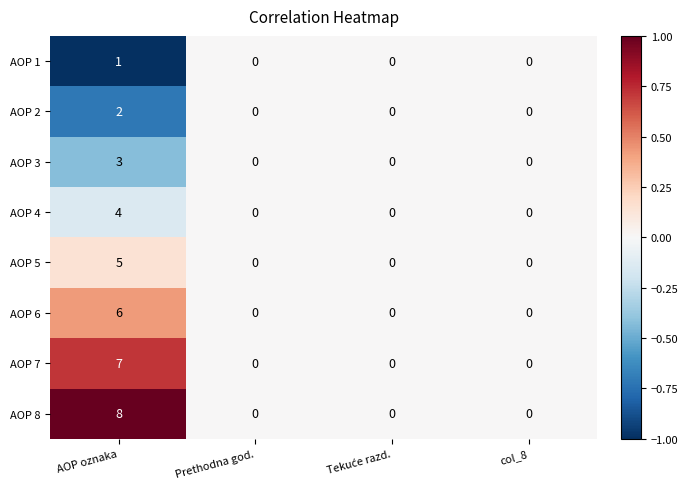

What is the difference between the maximum and second lowest values in the AOP 3 series?

3